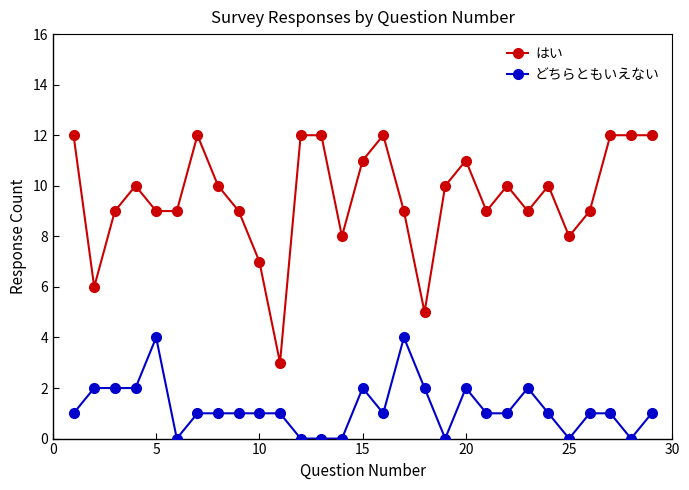

True or false: はい has more than 2 points higher than both neighbors.

True